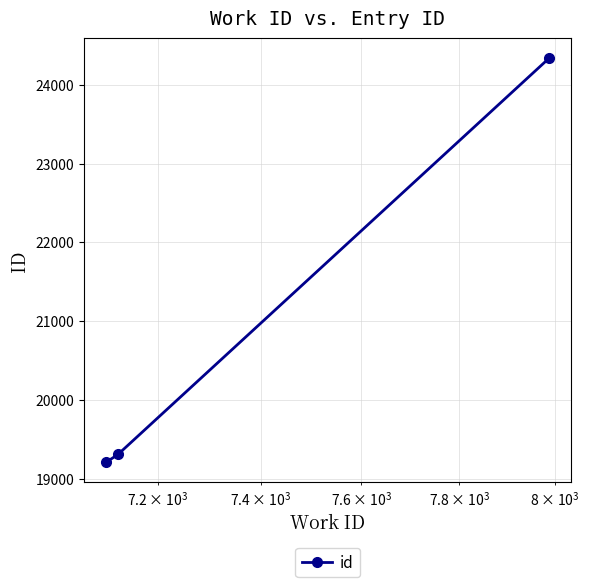

What is the sum of all values?

62849